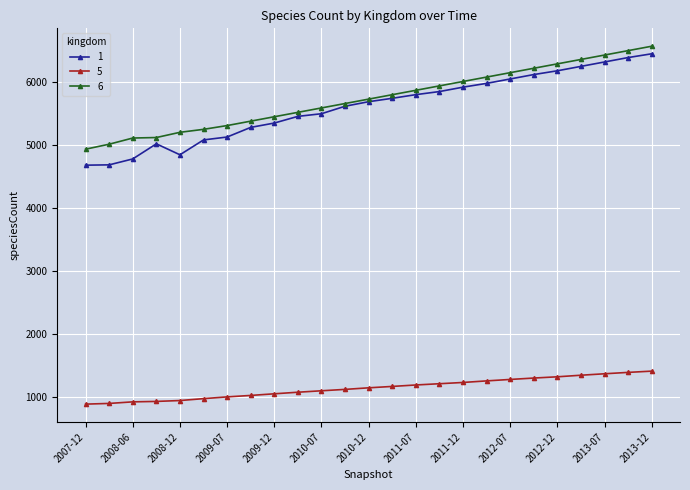

True or false: 5 and 6 intersect in this chart.

False